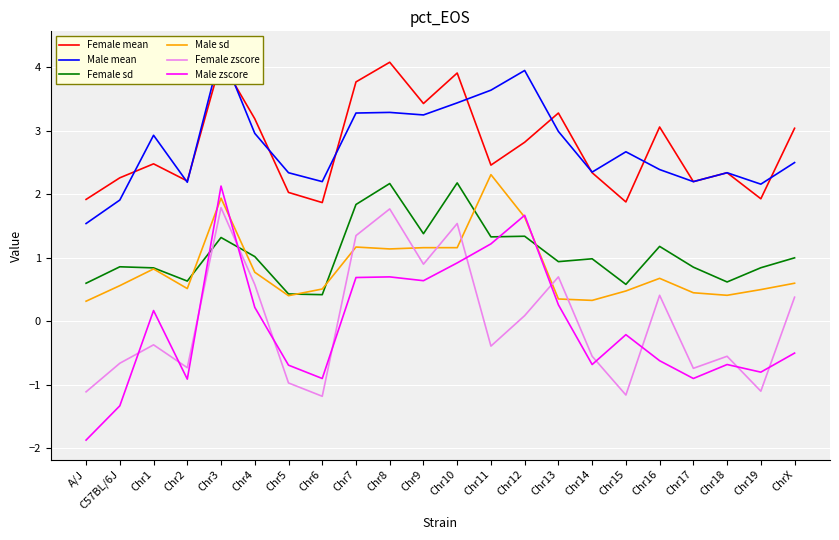

In Female mean, how many points are higher than both neighbors (excluding endpoints)?

7